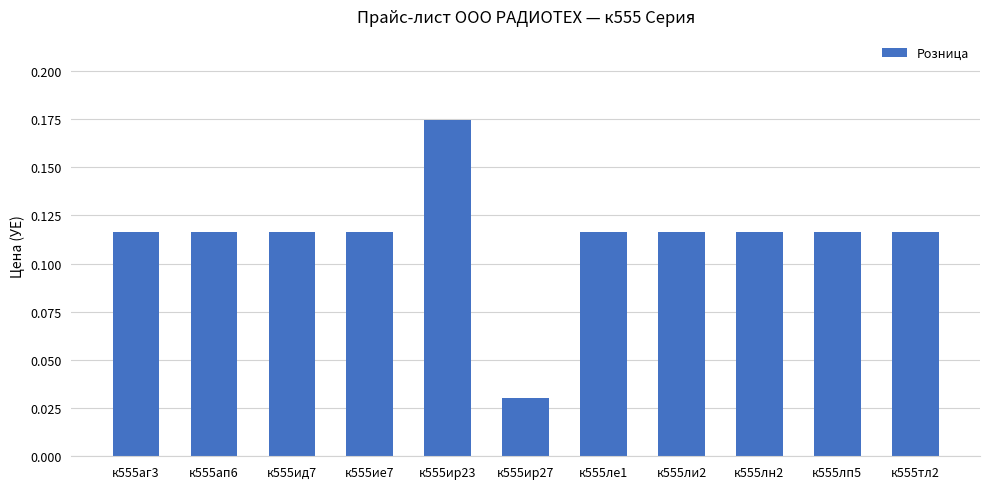

Does the chart contain stacked bars?

No